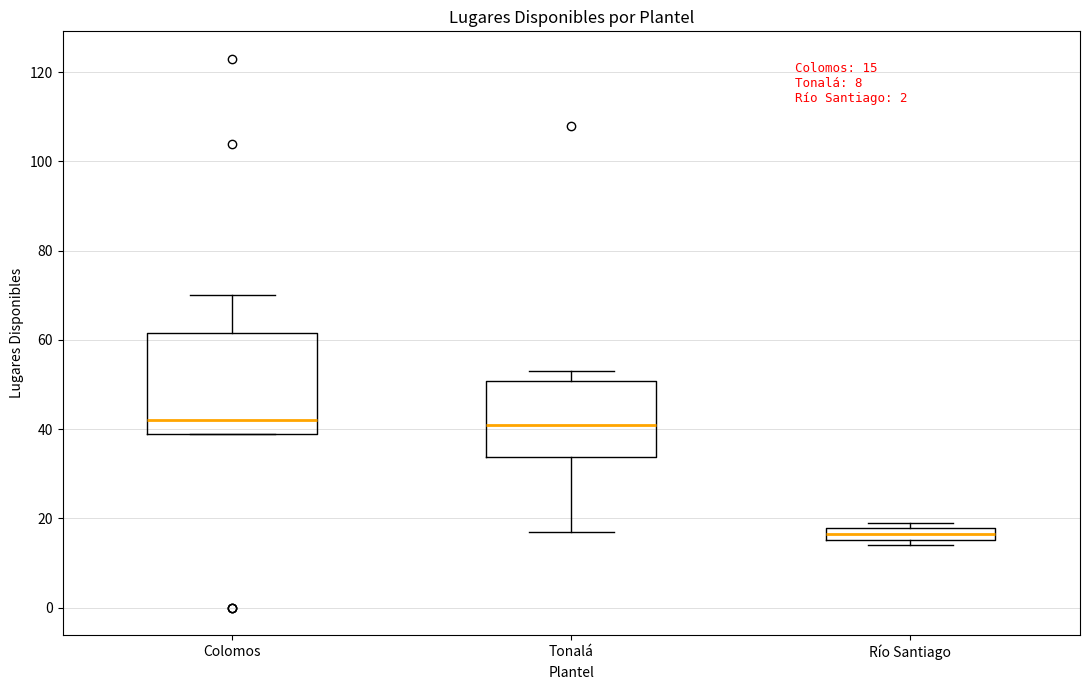

Comparing the boxes themselves (not the whiskers), which one is the tallest?

Colomos